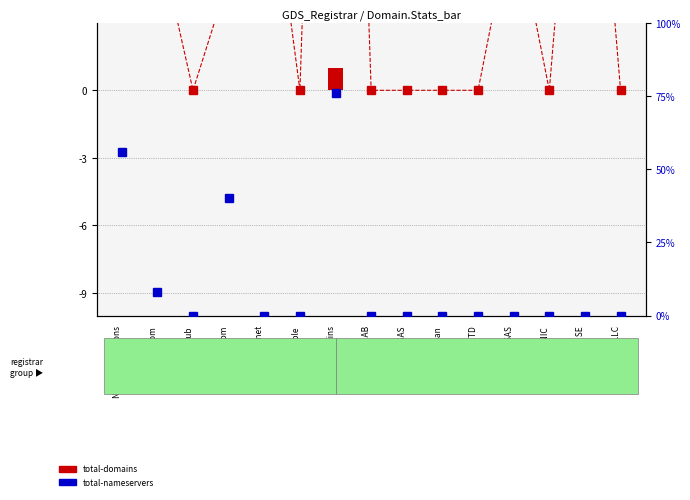

How many bars are there in each group?

2